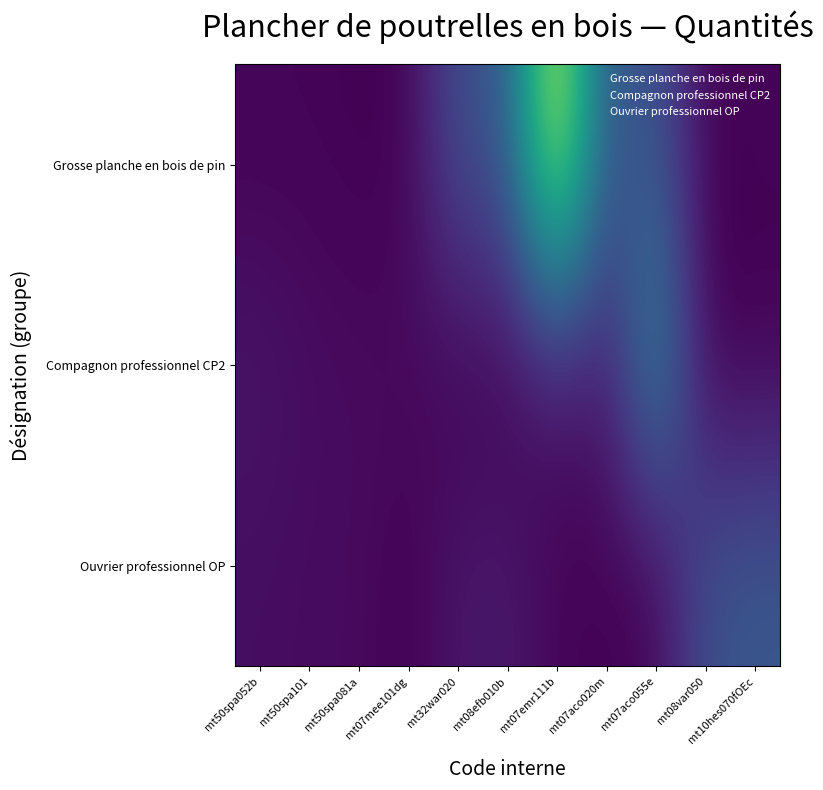

Which series has the widest spread of values?

Grosse planche en bois de pin